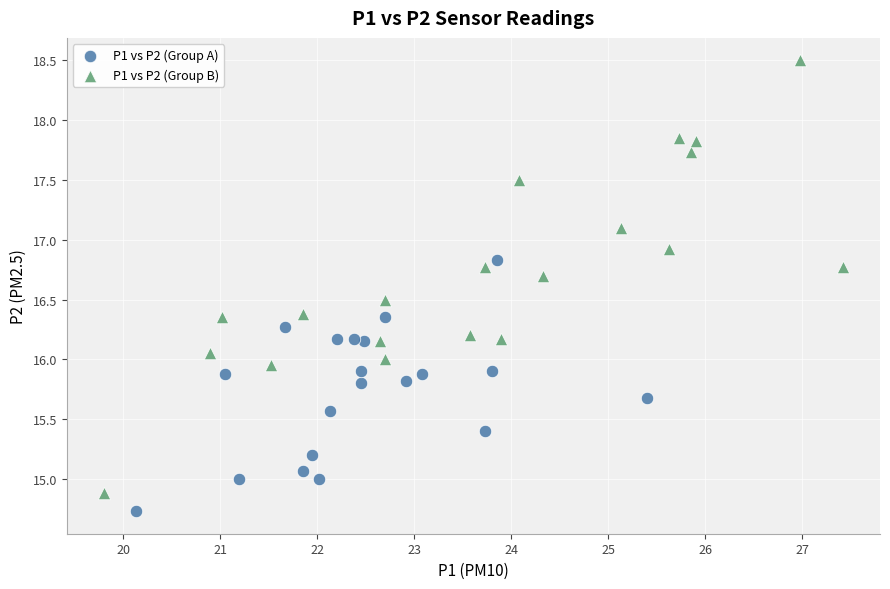

Which series has the largest Y range (max minus min)?

P1 vs P2 (Group B)